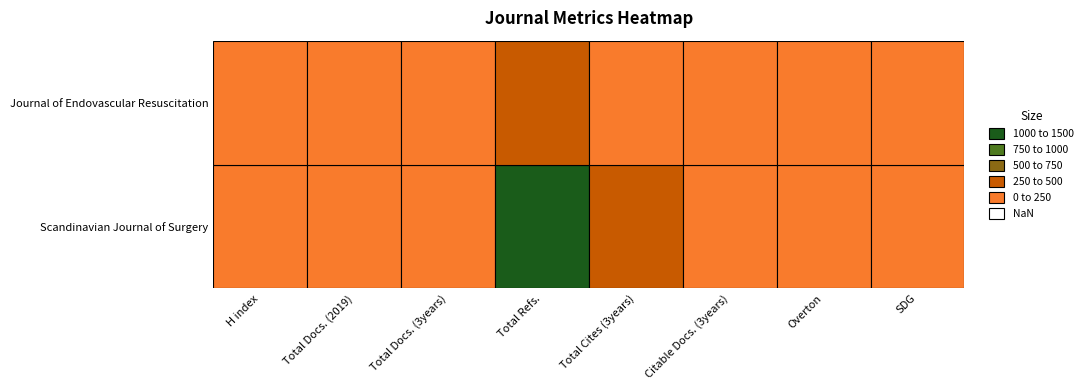

Which series has the widest spread of values?

Scandinavian Journal of Surgery